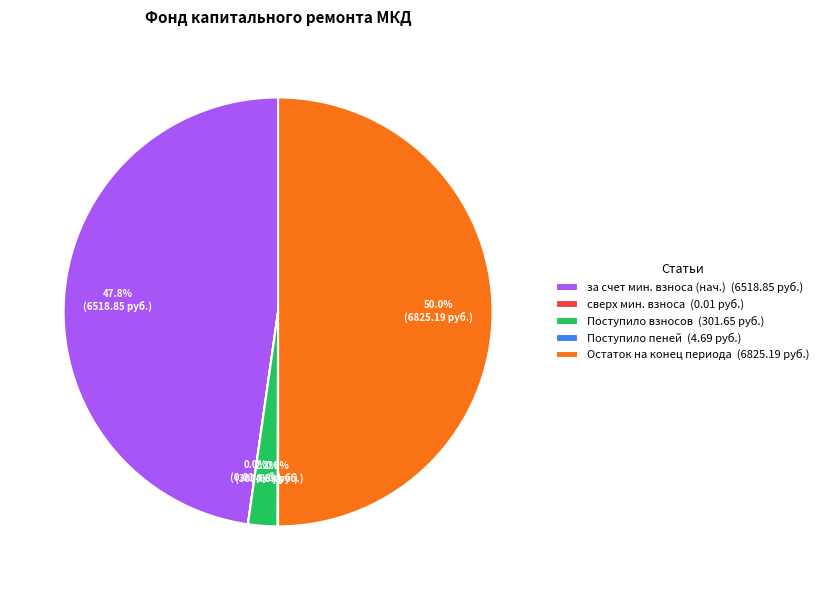

Which category has the biggest portion of the pie?

Остаток на конец периода (6825.19 руб.)